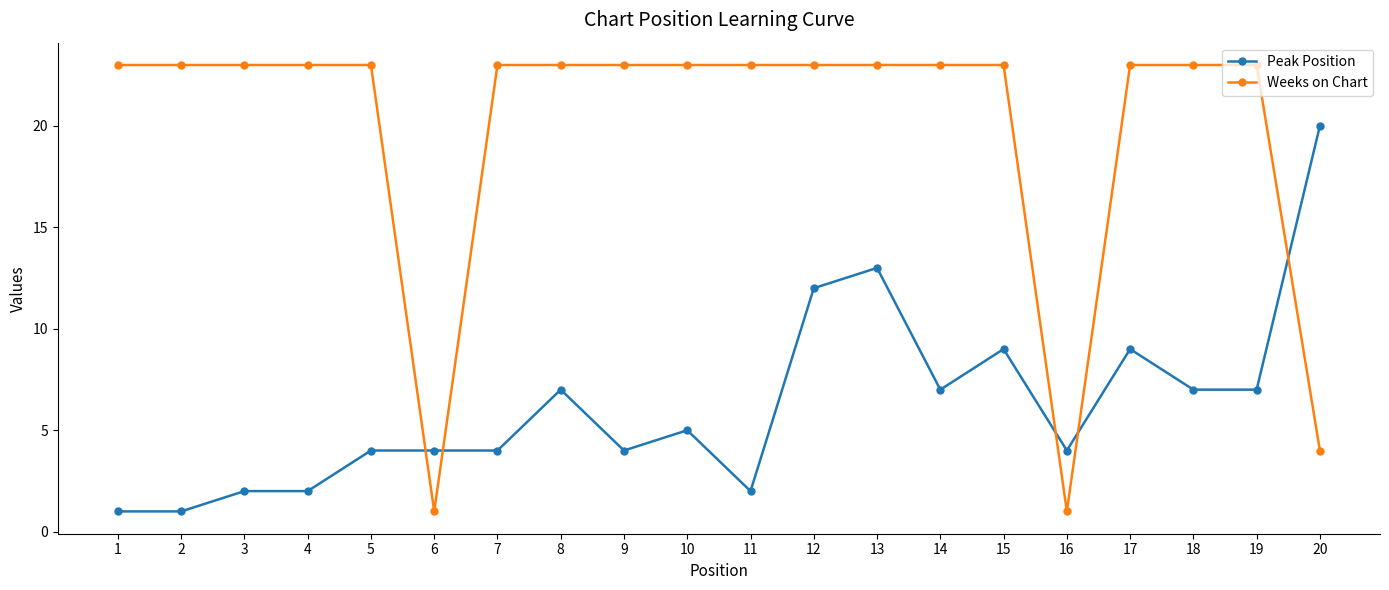

Reading left to right, transcribe all the data shown in this chart.

Peak Position: 1	1	2	2	4	4	4	7	4	5	2	12	13	7	9	4	9	7	7	20
Weeks on Chart: 23	23	23	23	23	1	23	23	23	23	23	23	23	23	23	1	23	23	23	4